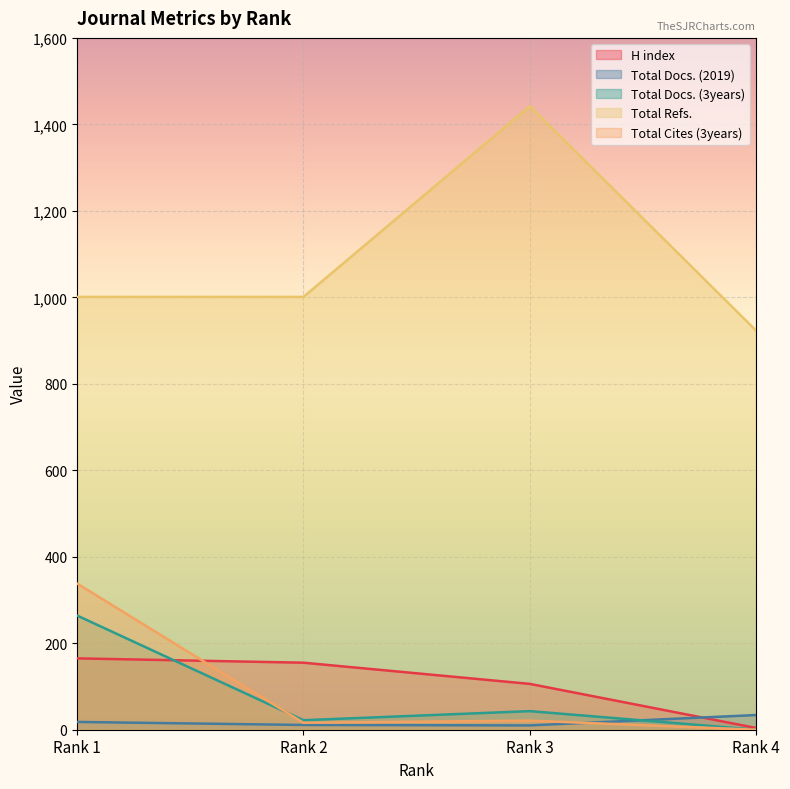

Read the Total Docs. (2019) value at Rank 4, to the nearest 10.

30